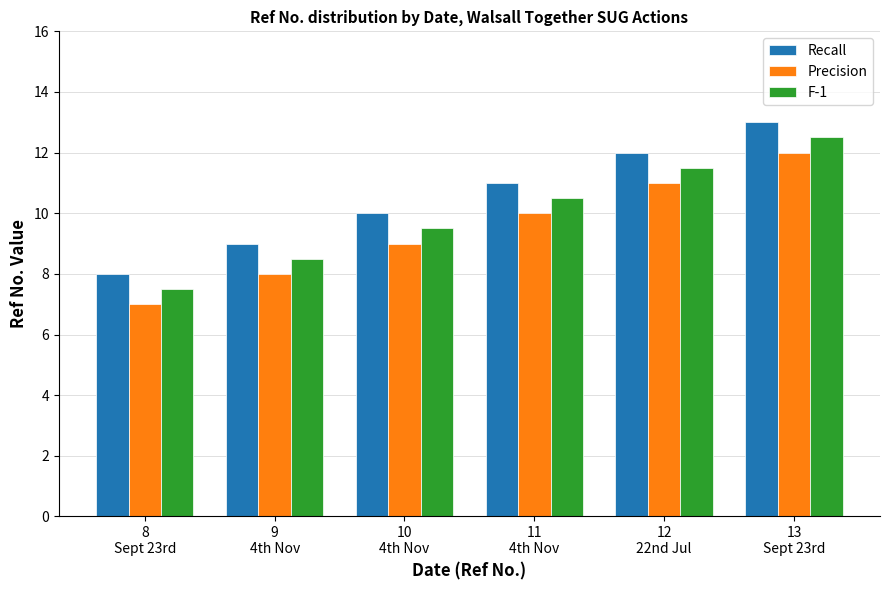

Reading left to right, transcribe all the data shown in this chart.

Recall: 8.0	9.0	10.0	11.0	12.0	13.0
Precision: 7.0	8.0	9.0	10.0	11.0	12.0
F-1: 7.5	8.5	9.5	10.5	11.5	12.5